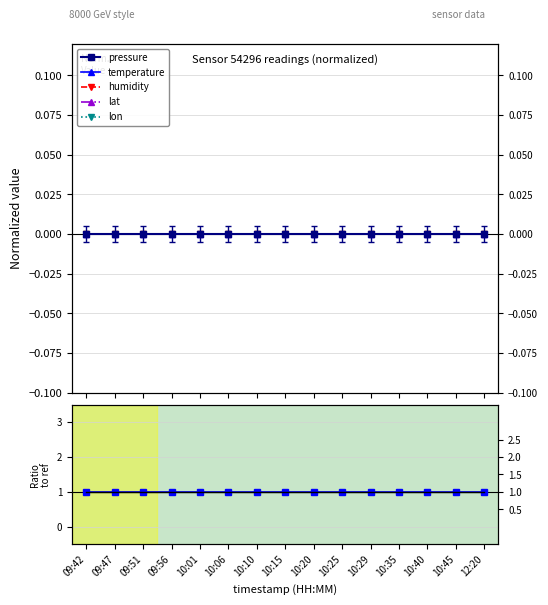

What is the greatest value displayed?

1.0